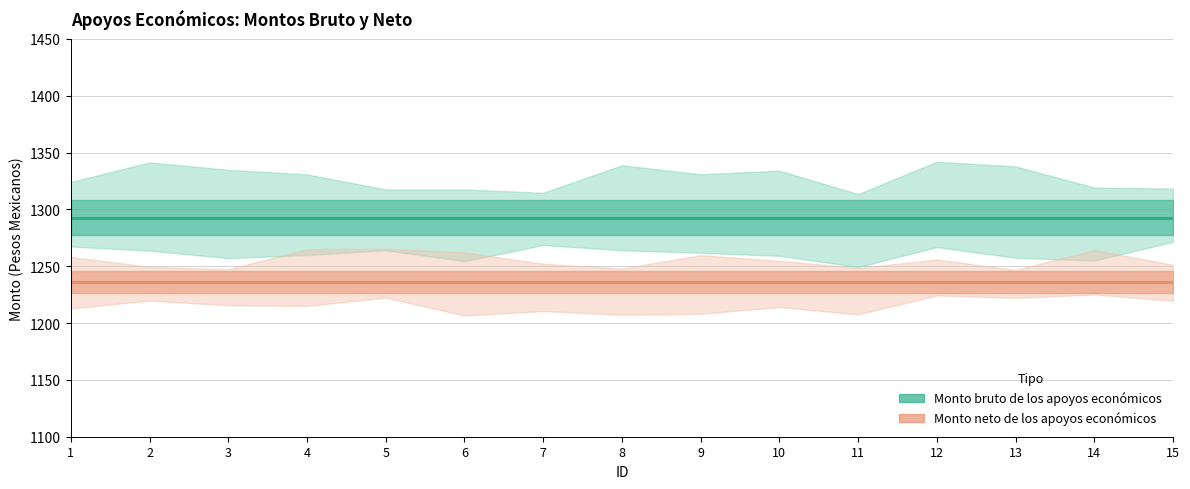

True or false: Monto bruto de los apoyos económicos and Monto neto de los apoyos económicos cross at least once.

False